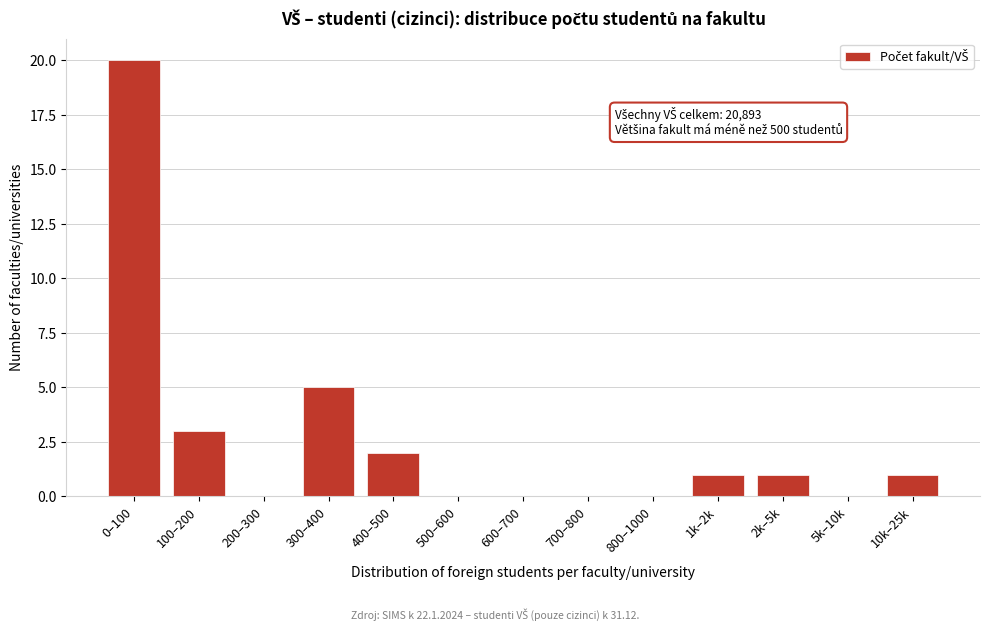

Reading right to left, extract all data points from this chart.

10k–25k=1	5k–10k=0	2k–5k=1	1k–2k=1	800–1000=0	700–800=0	600–700=0	500–600=0	400–500=2	300–400=5	200–300=0	100–200=3	0–100=20